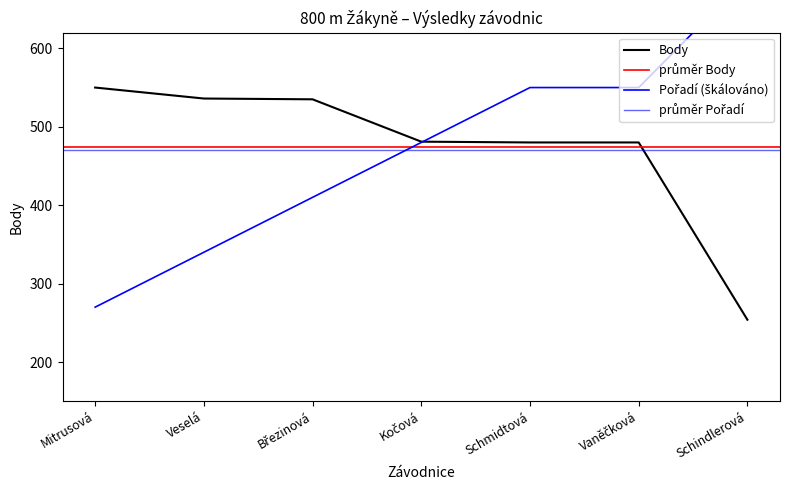

Does the chart display data point markers on the line(s)?

No